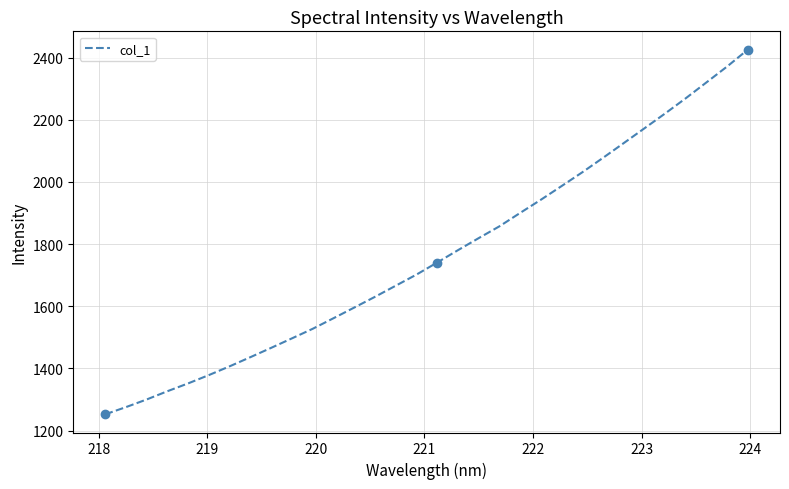

What is the difference between the maximum and second lowest values?

1149.8